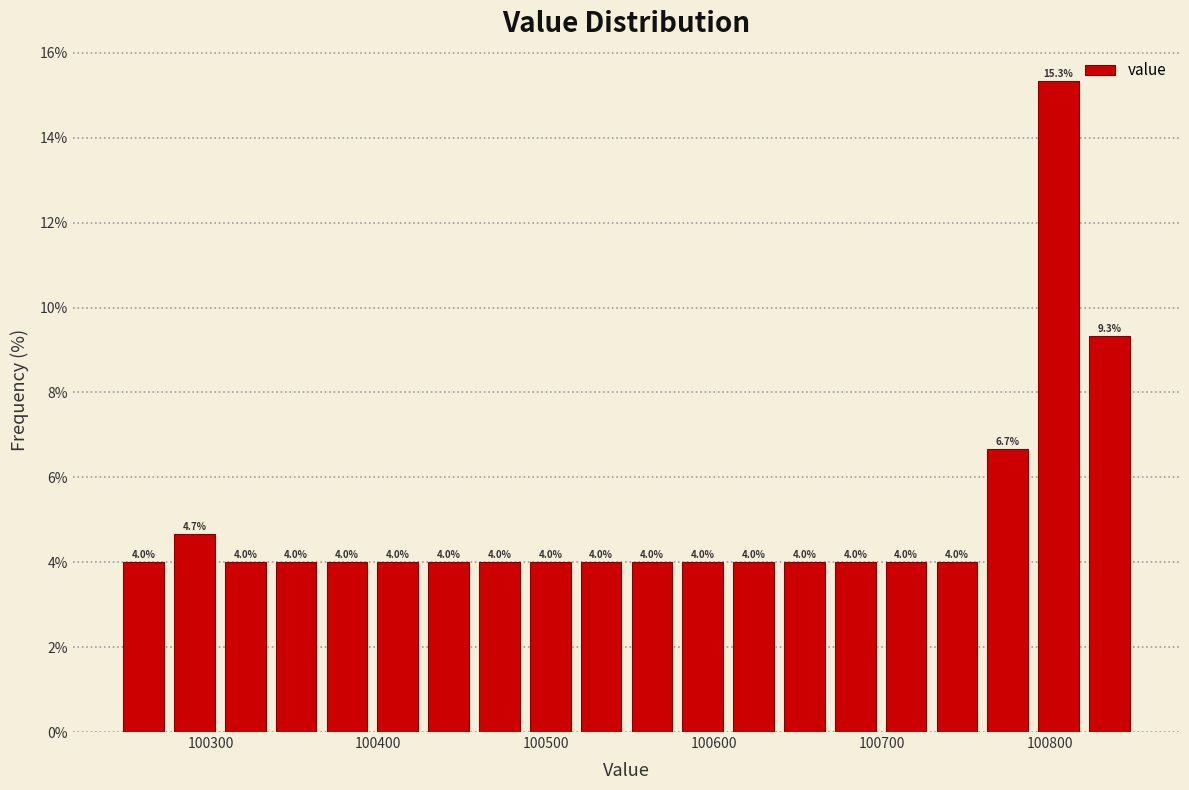

Read against the x-axis, roughly where is the centre of the tallest bar?

100810